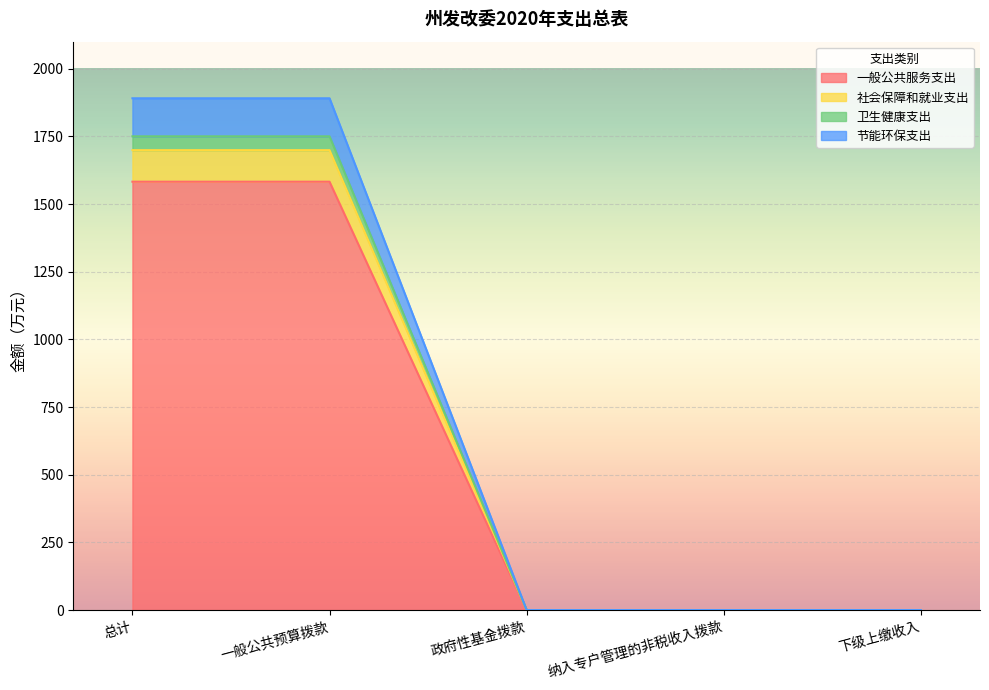

At which label is 一般公共服务支出 closest to 791?

一般公共预算拨款